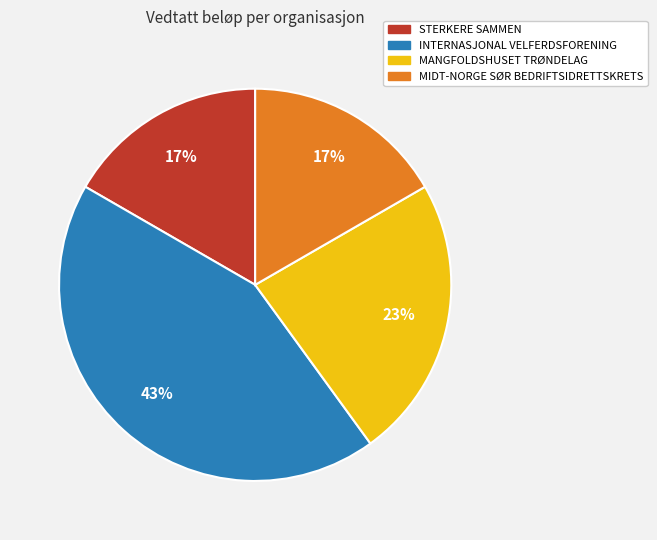

Does any single category account for the majority?

No